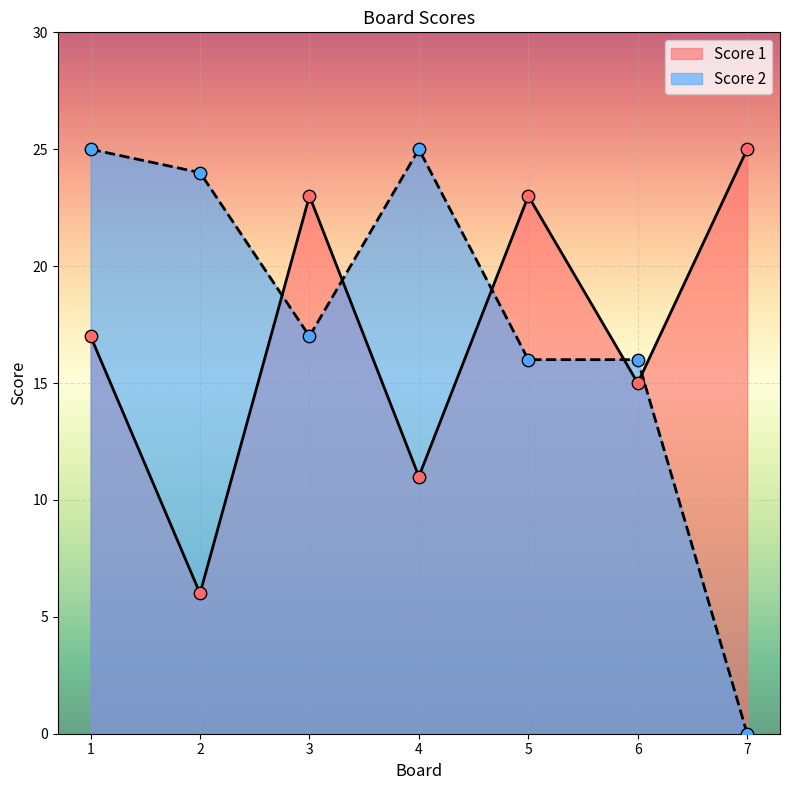

What is the total value across all series at 3?

40